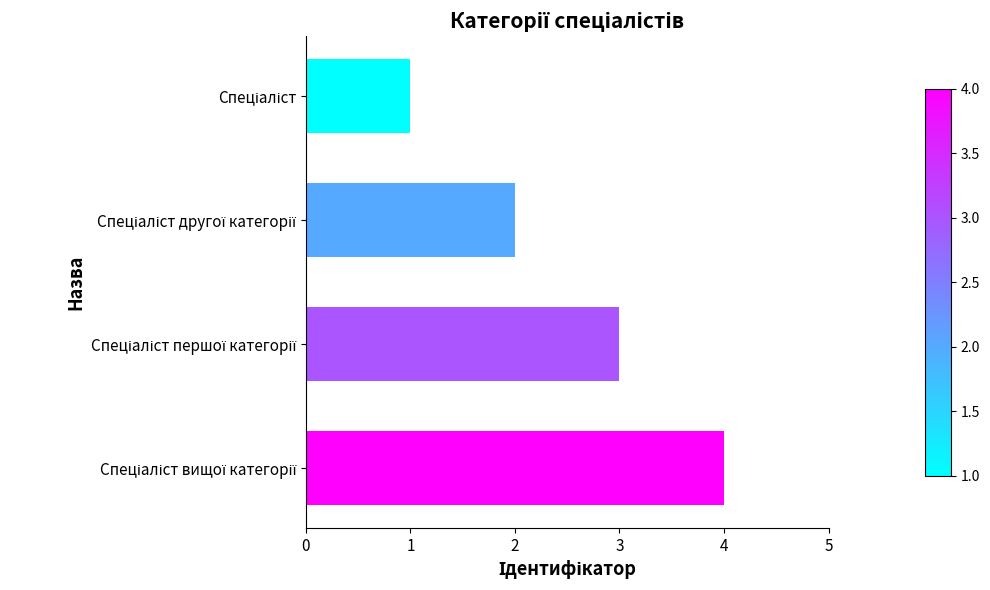

What is the sum of all values?

10